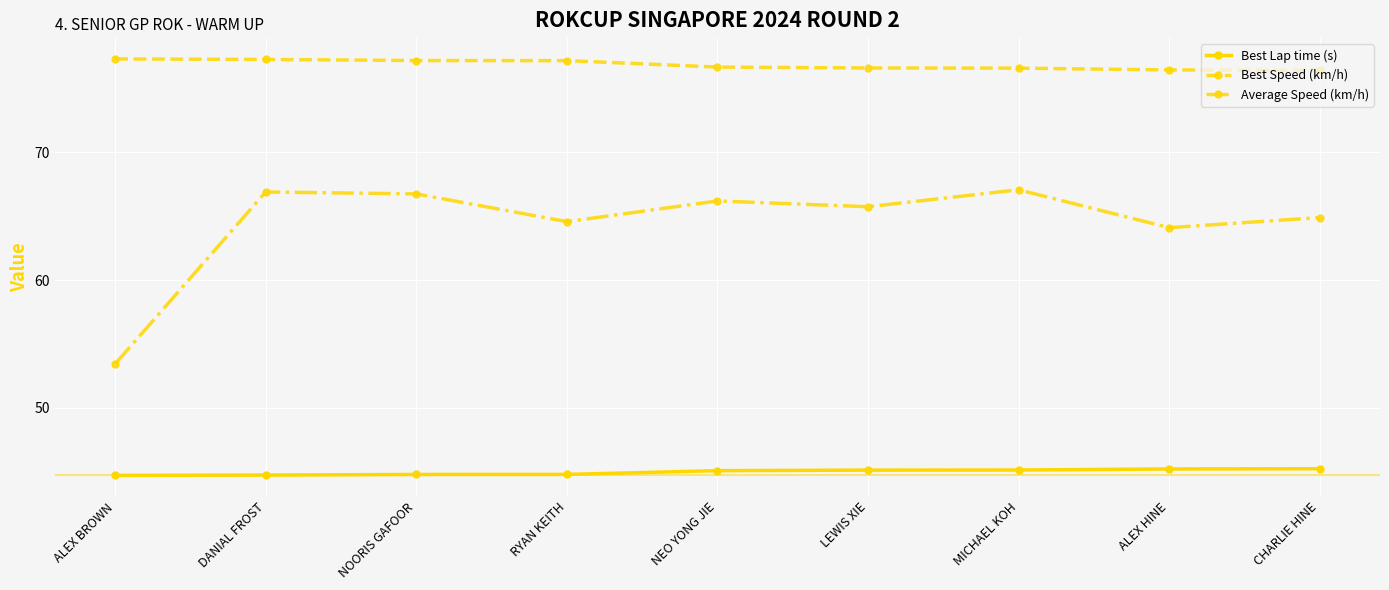

True or false: Best Speed (km/h) has a value of 32.1 at NOORIS GAFOOR.

False